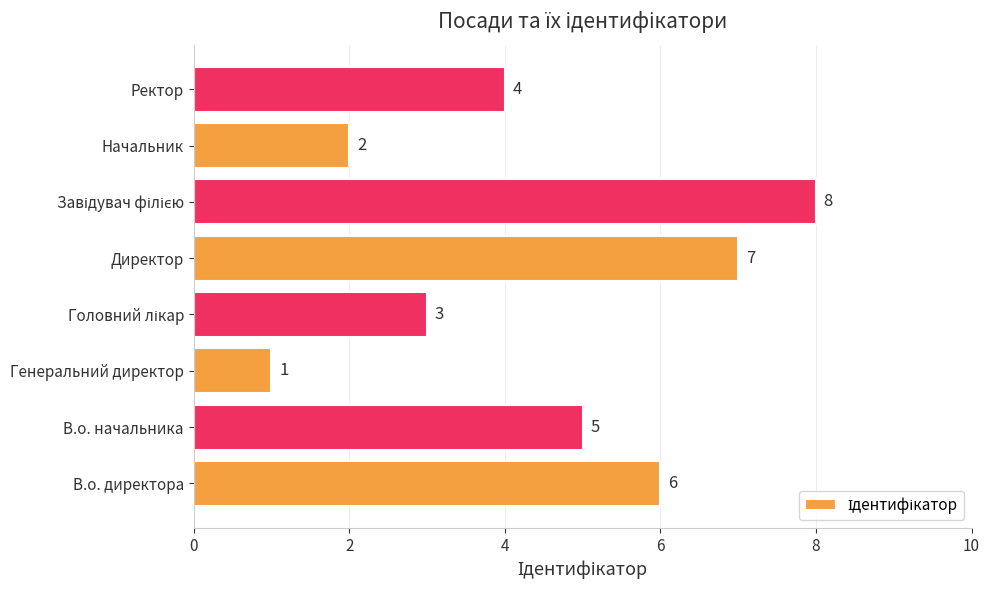

Where is the data nearest to the value 4?

Ректор